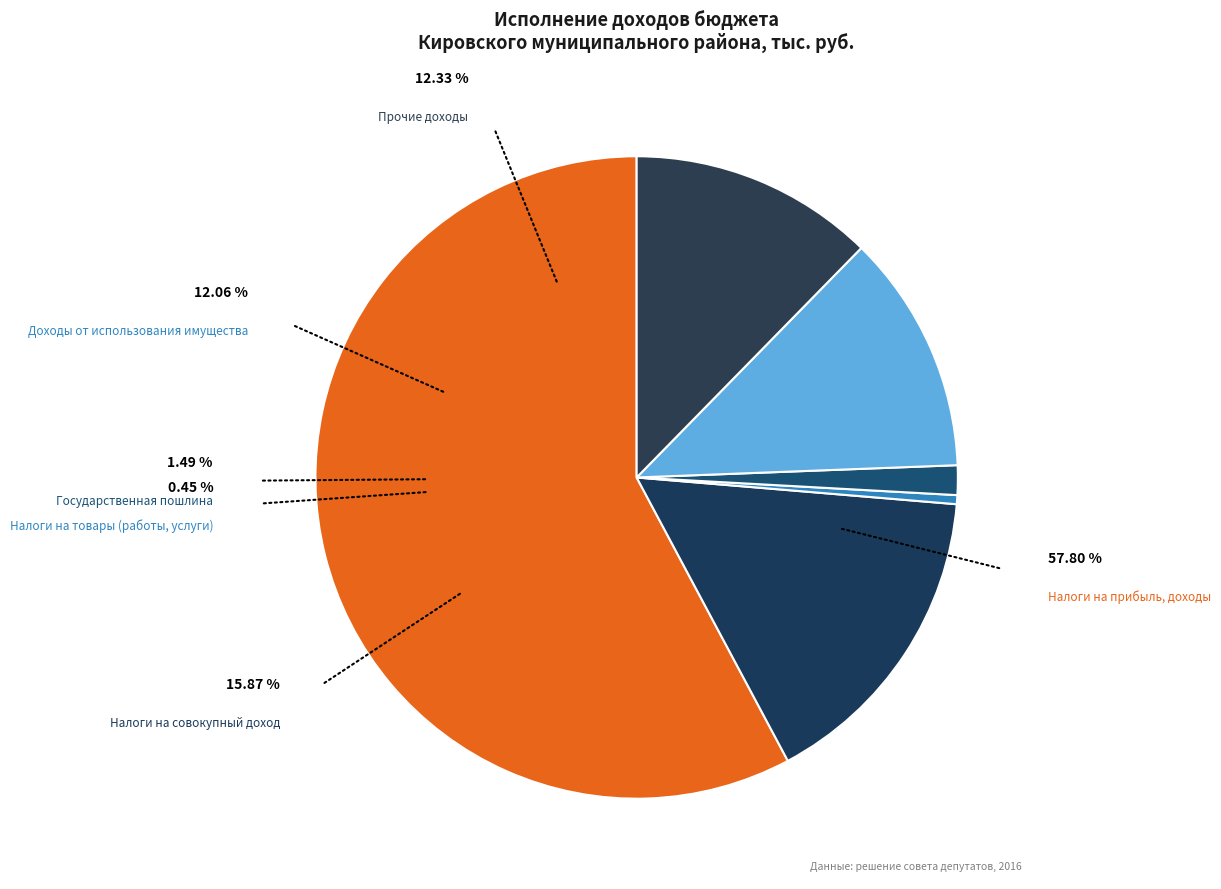

Is there a majority slice in this chart?

Yes